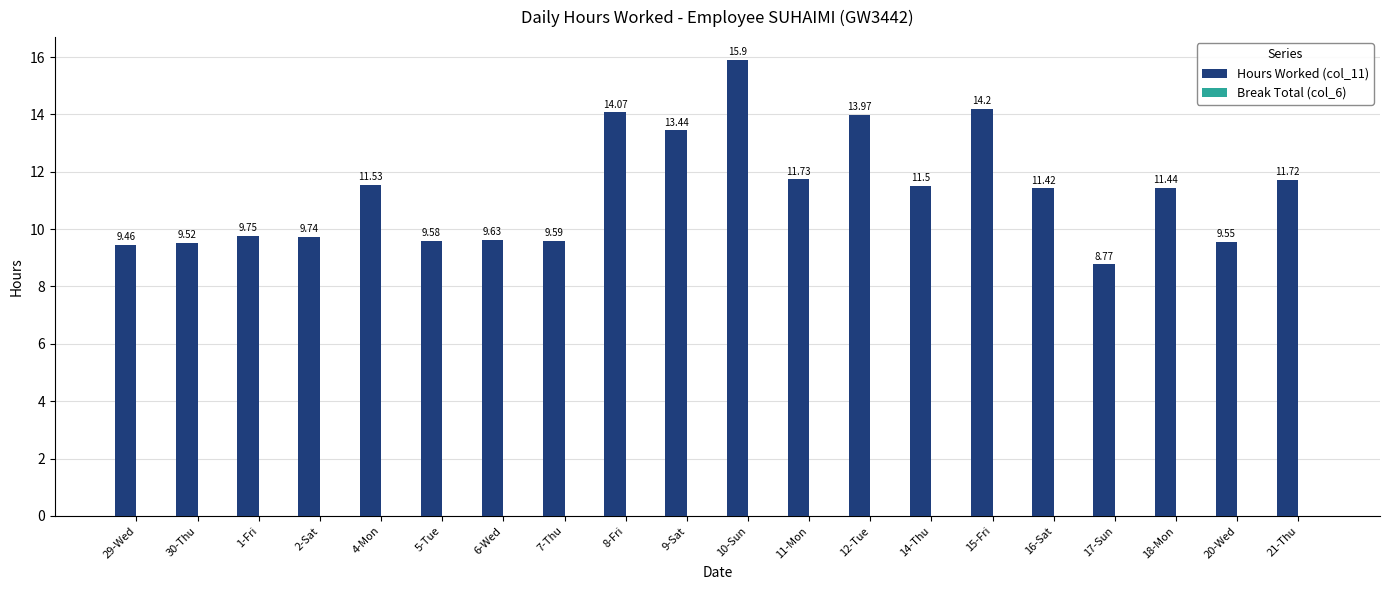

What is the difference between the values at 2-Sat and 11-Mon?

2.0